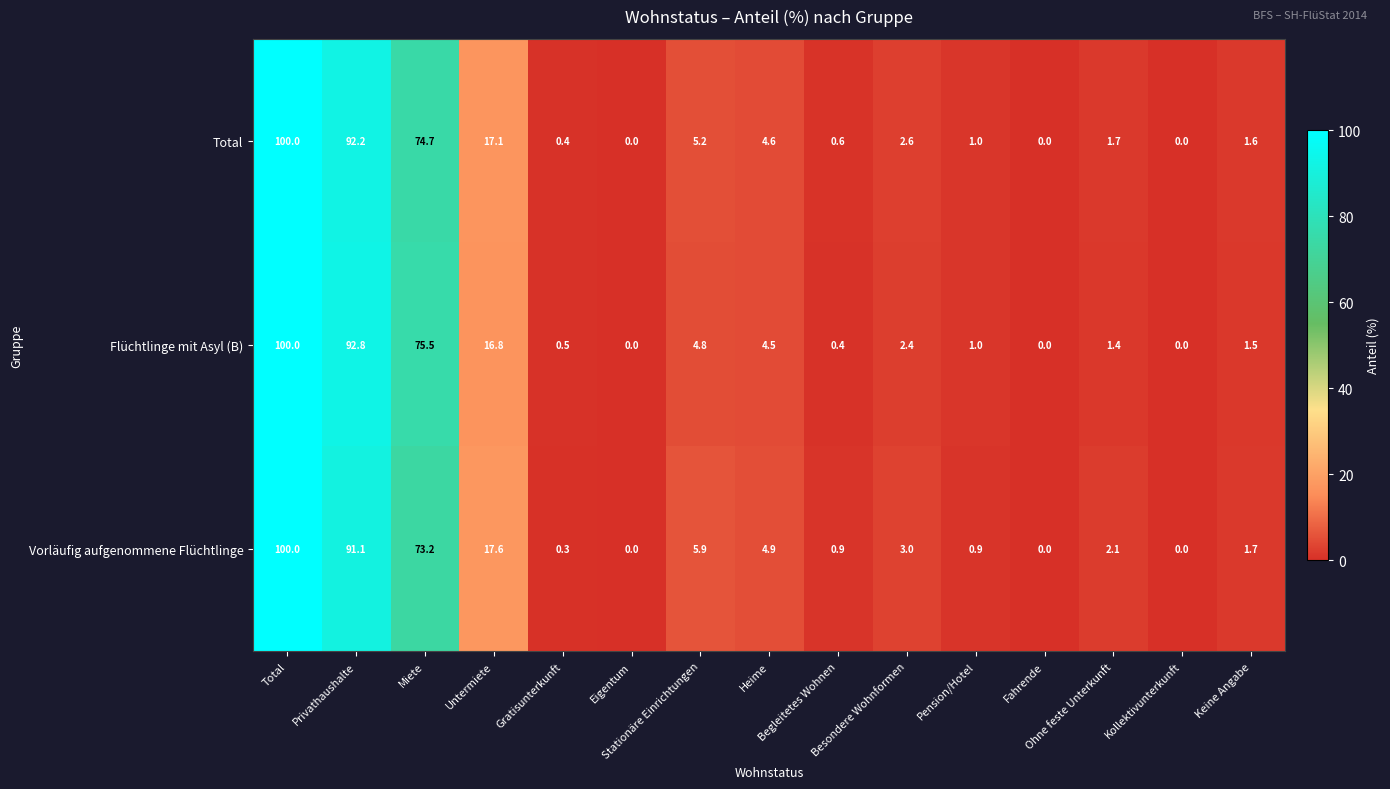

What is the greatest value displayed?

100.0